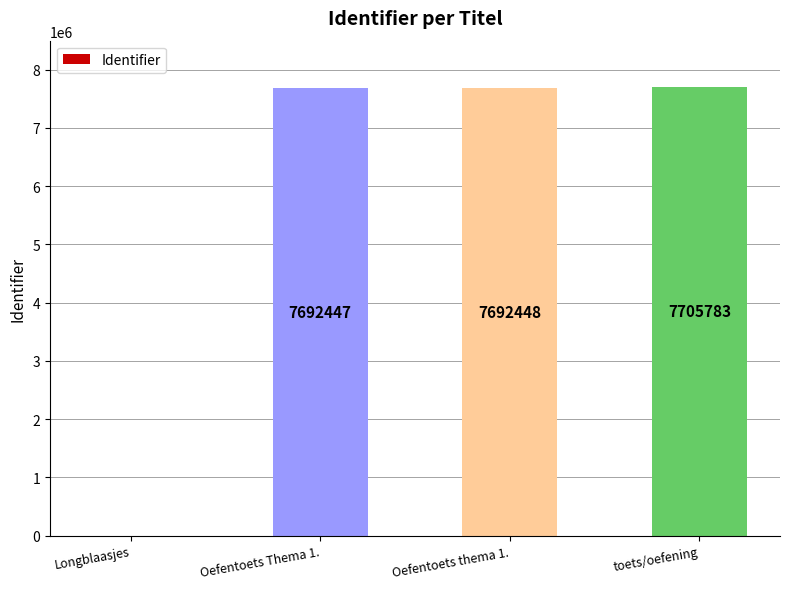

What is the greatest value displayed?

7705783